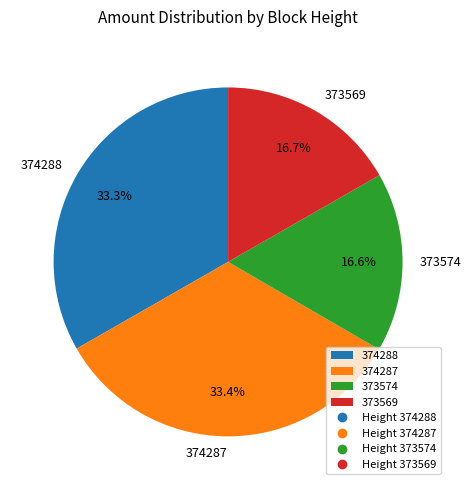

To the nearest percent, what is the combined percentage of 374288 and 374287?

67%